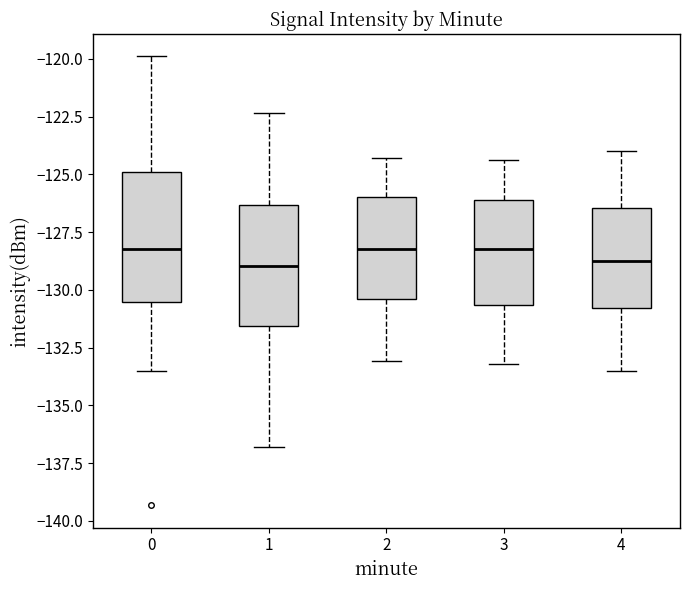

Reading left to right, read every box against the y-axis: the position of its median line, the range the box covers, and the ends of its whiskers. The values are not printed on the chart, so give them approximately, as read against the axis.

0: median -128.0, box -130.5 to -125.0, whiskers -133.5 to -120.0
1: median -129.0, box -131.5 to -126.5, whiskers -137.0 to -122.5
2: median -128.0, box -130.5 to -126.0, whiskers -133.0 to -124.5
3: median -128.0, box -130.5 to -126.0, whiskers -133.0 to -124.5
4: median -128.5, box -131.0 to -126.5, whiskers -133.5 to -124.0